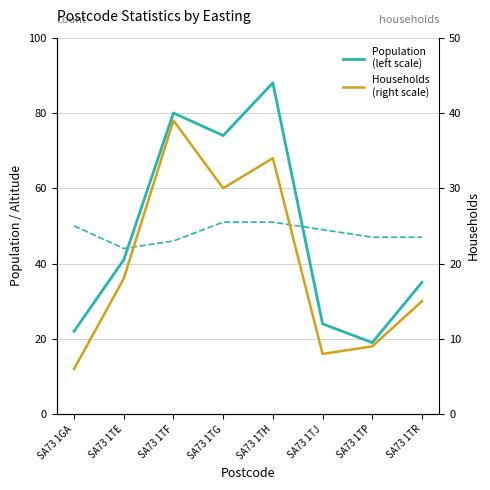

Does the chart have visible grid lines?

Yes